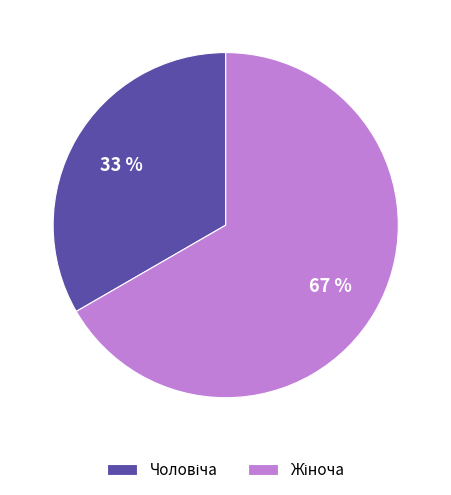

Does any single category account for the majority?

Yes